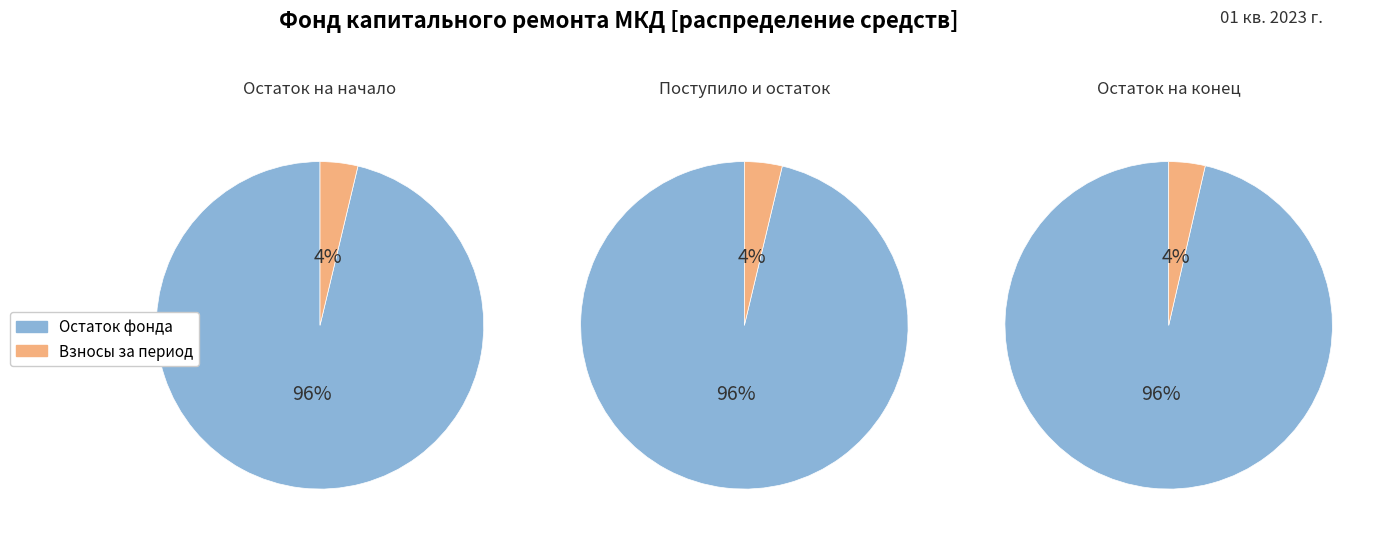

Does Остаток на конец периода represent more than half of the total?

No